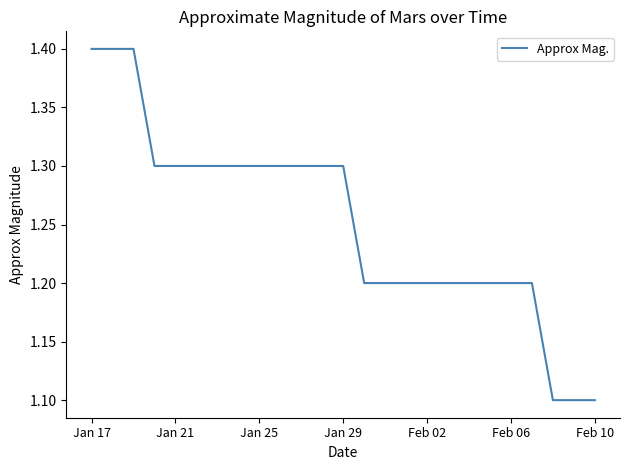

What is the smallest value displayed?

1.1